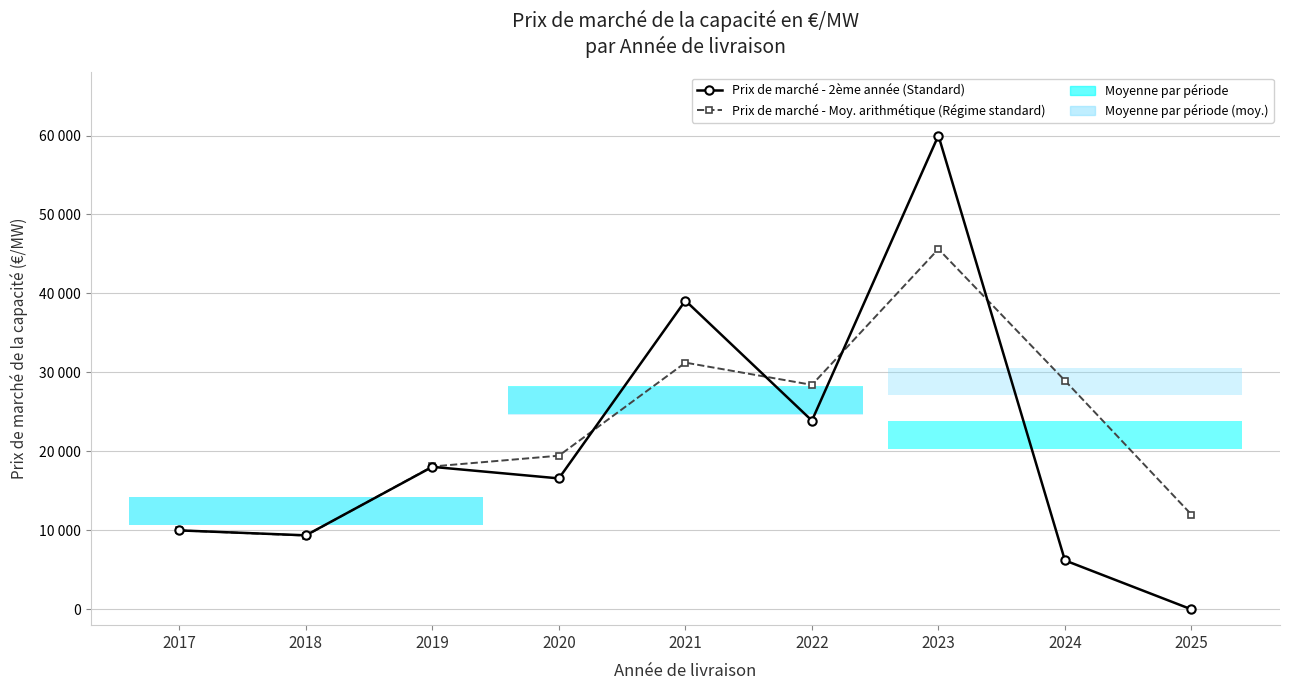

How many data points does each series have?

9